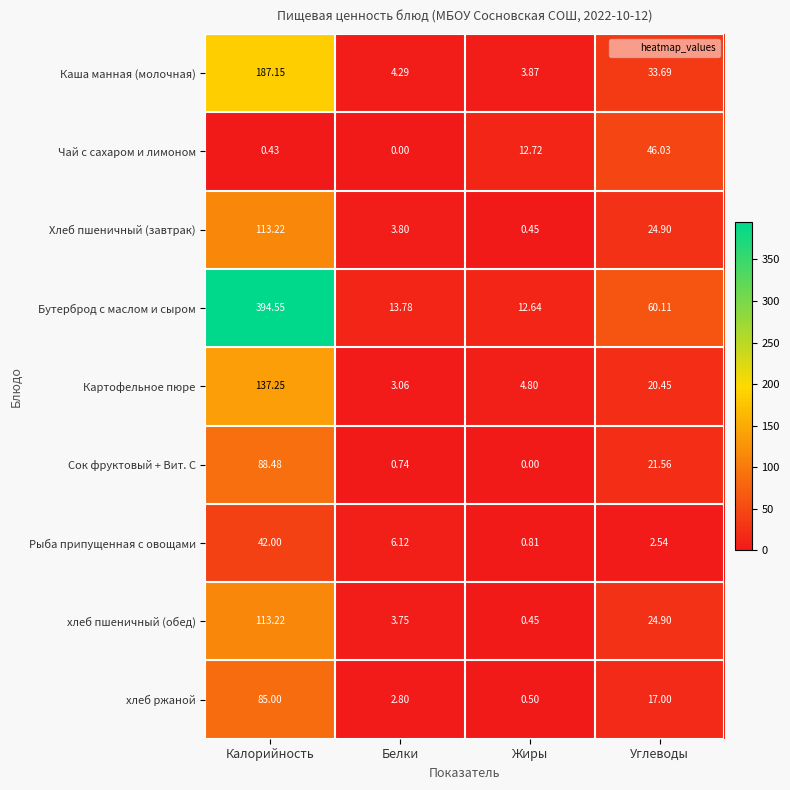

Rank the categories by Рыба припущенная с овощами value from lowest to highest.

Жиры, Углеводы, Белки, Калорийность